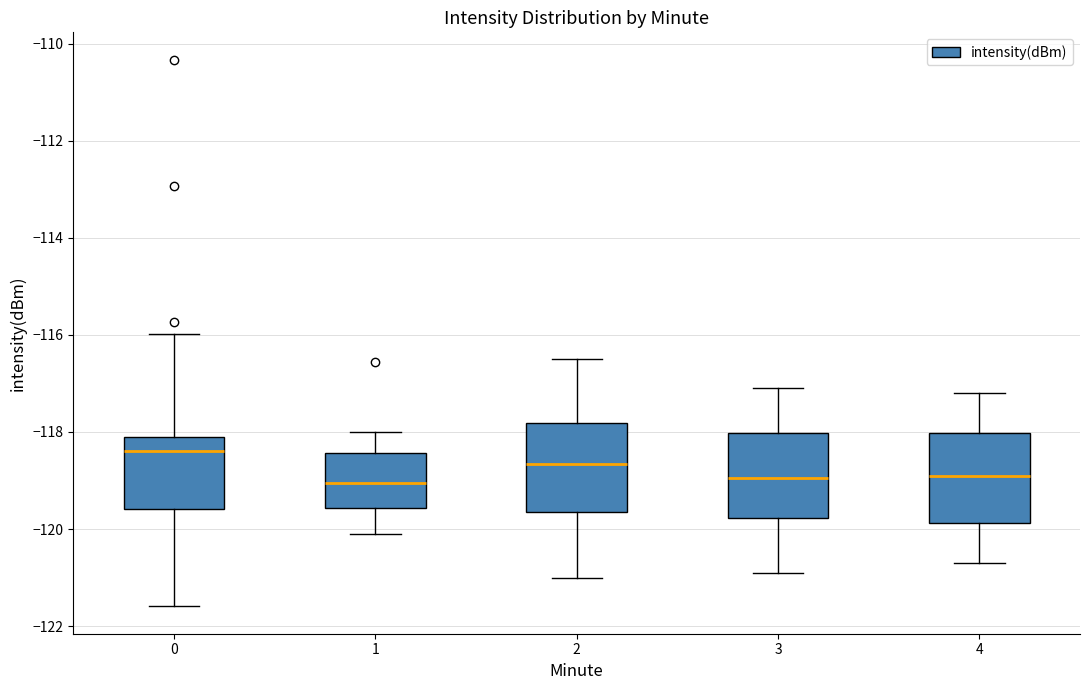

Reading left to right, read every box against the y-axis: the position of its median line, the range the box covers, and the ends of its whiskers. The values are not printed on the chart, so give them approximately, as read against the axis.

0: median -118.4, box -119.6 to -118.0, whiskers -121.6 to -116.0
1: median -119.0, box -119.6 to -118.4, whiskers -120.0 to -118.0
2: median -118.6, box -119.6 to -117.8, whiskers -121.0 to -116.4
3: median -119.0, box -119.8 to -118.0, whiskers -120.8 to -117.0
4: median -118.8, box -119.8 to -118.0, whiskers -120.6 to -117.2